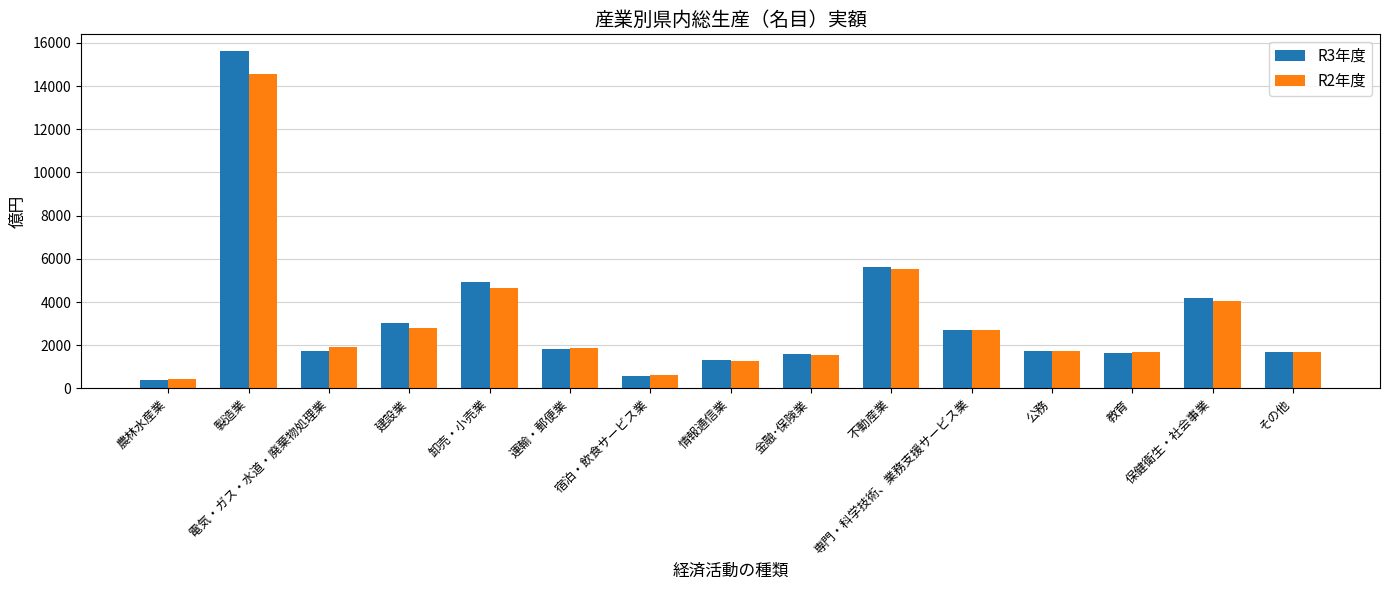

Does the chart contain stacked bars?

No